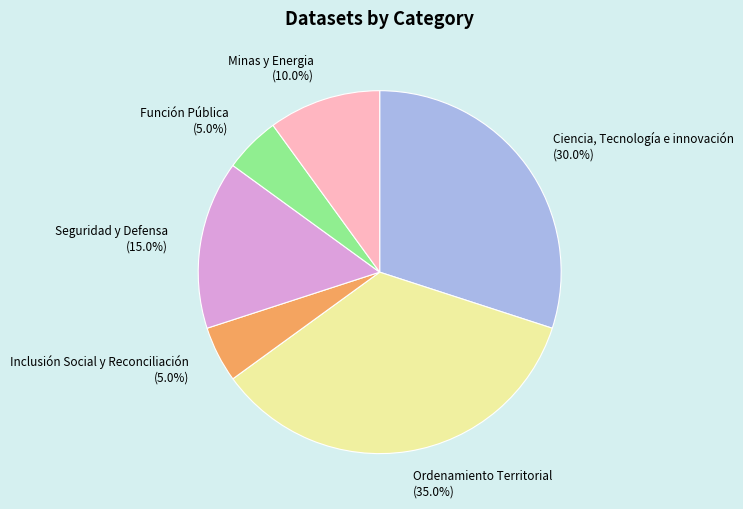

To the nearest percent, what portion does Minas y Energia represent?

10%